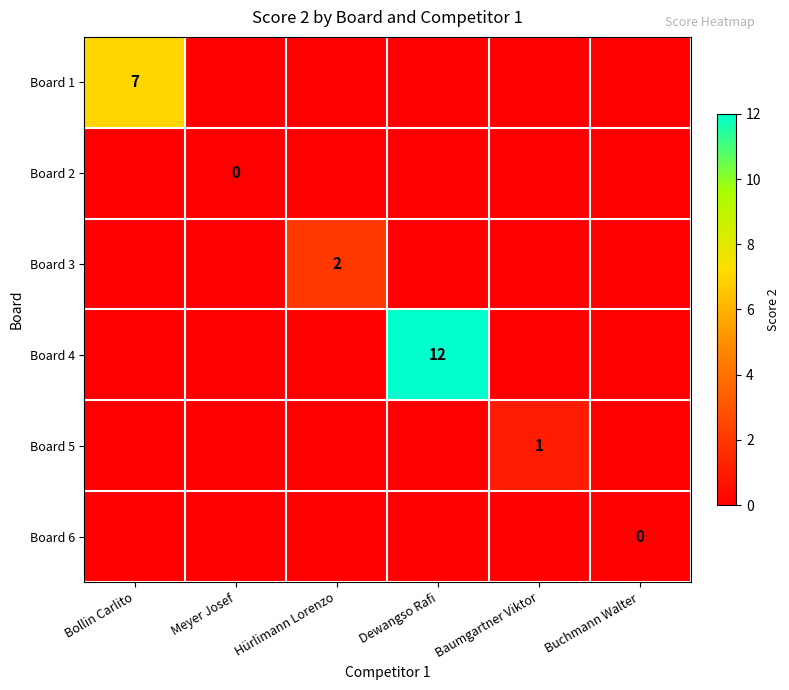

Count the number of data series in this chart.

6